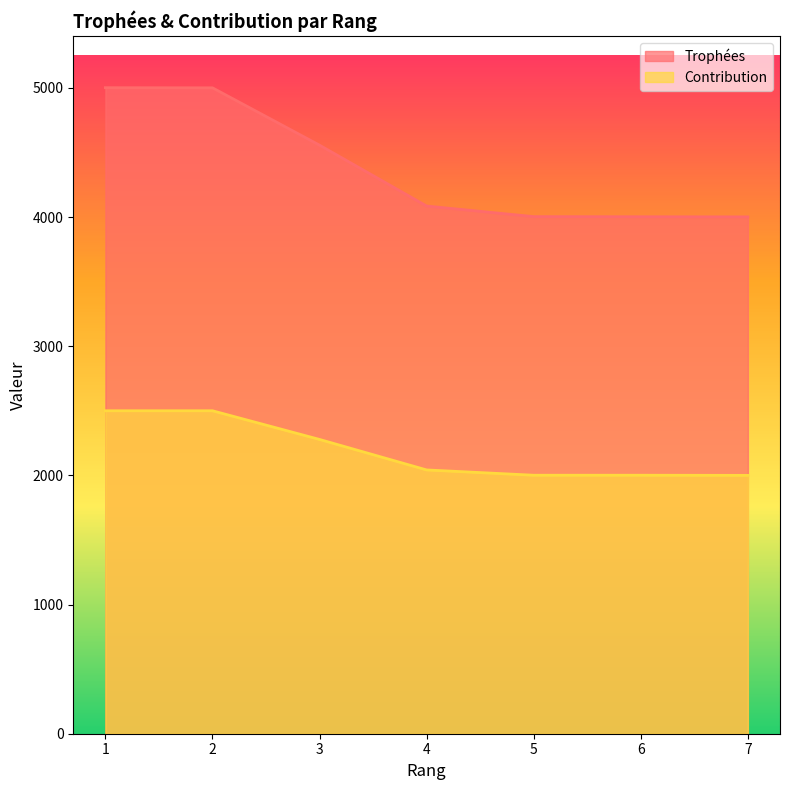

What are all the series names shown in the legend?

Trophées, Contribution